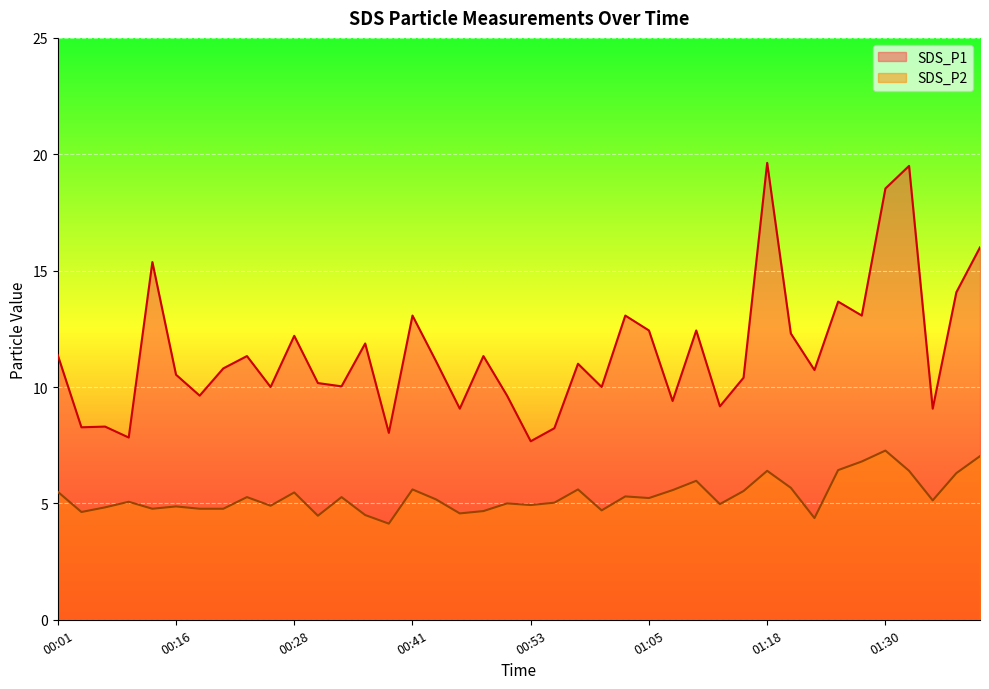

How many lines are shown in the chart?

2